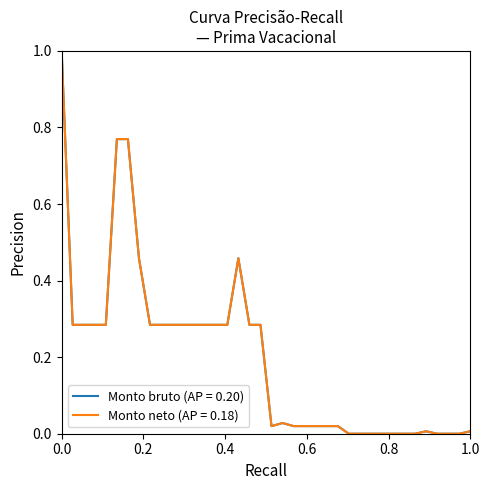

What is the greatest value displayed?

1.0